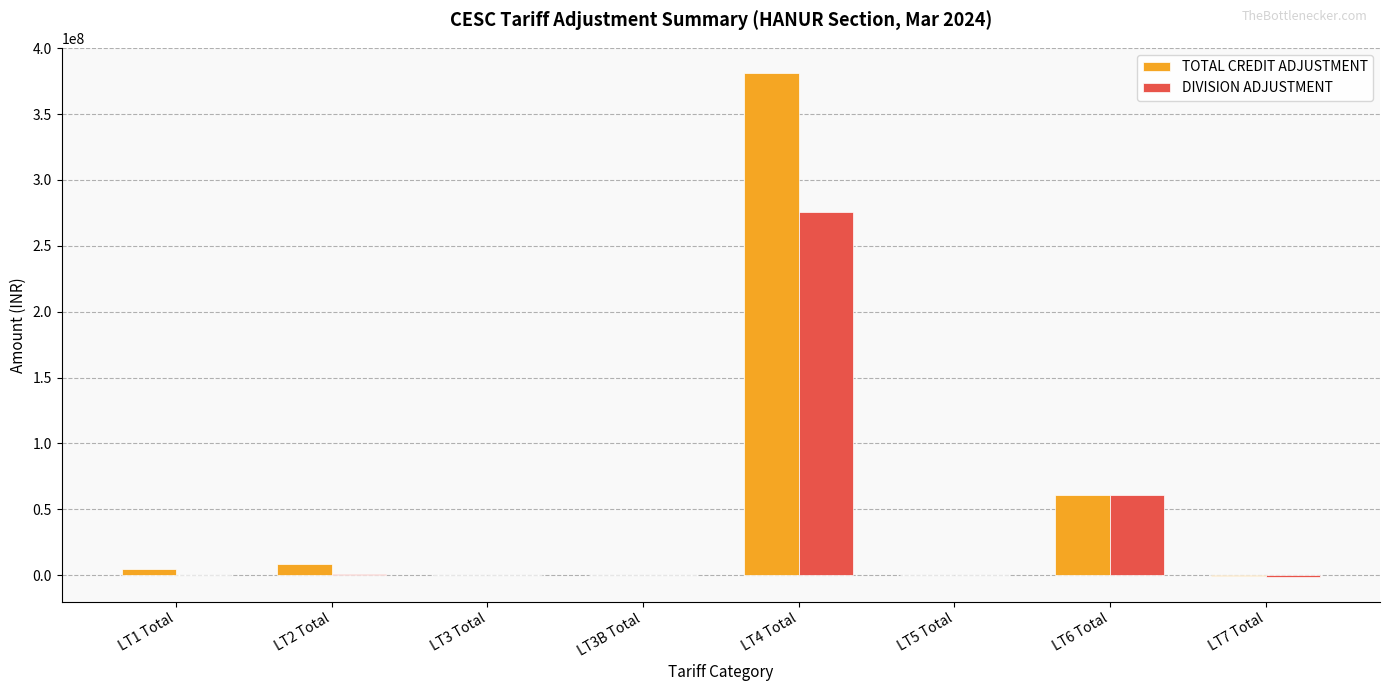

The value of DIVISION ADJUSTMENT at LT3B Total is 0.0. True or false?

True